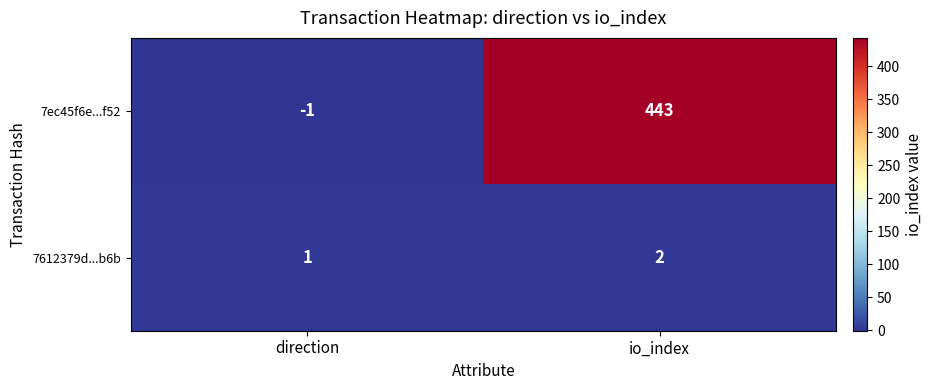

What is the minimum value shown in the chart?

-1